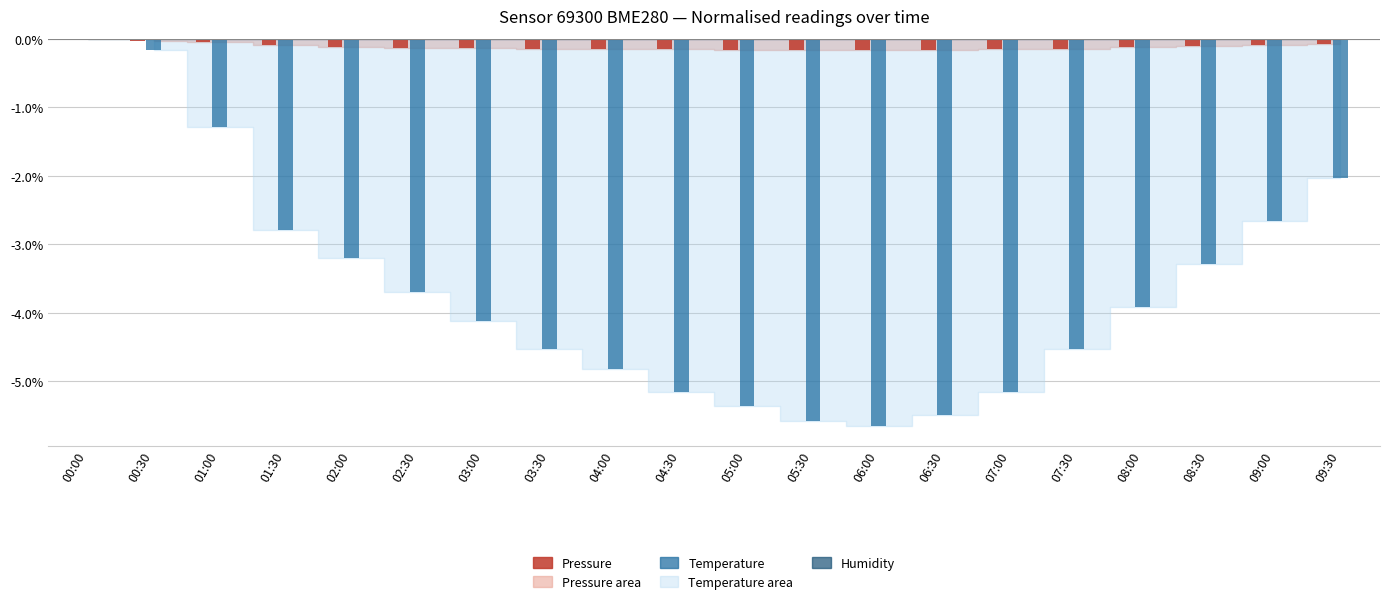

What is the sum of all Pressure values?

-2.3